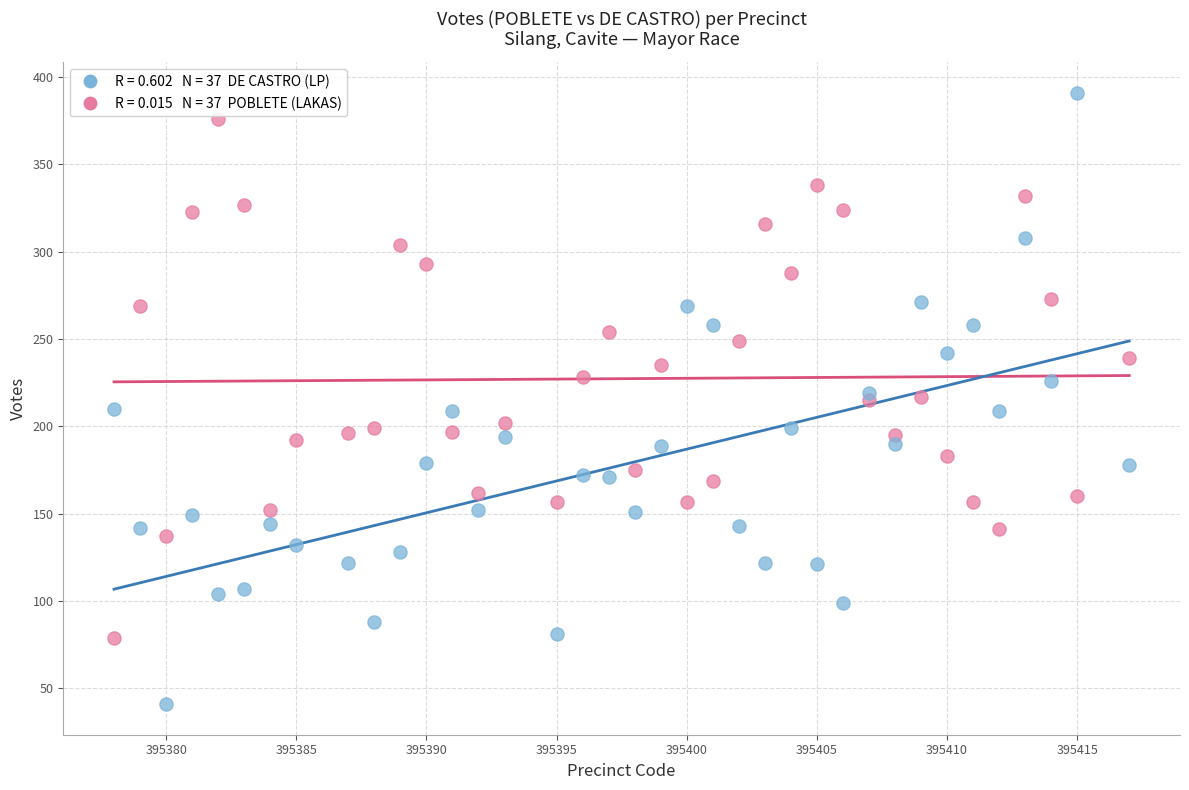

Across all data points, what is the range of X values (max minus min)?

39